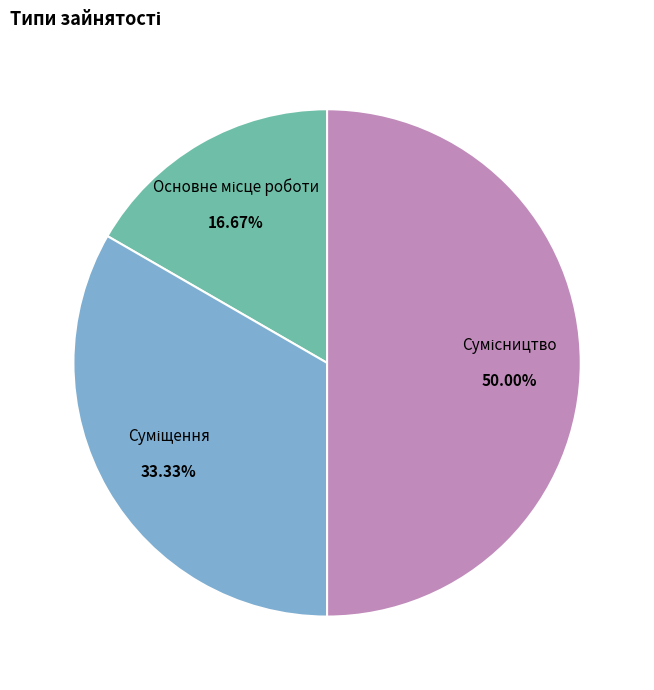

Is it true that Основне місце роботи is 17% of the pie?

True